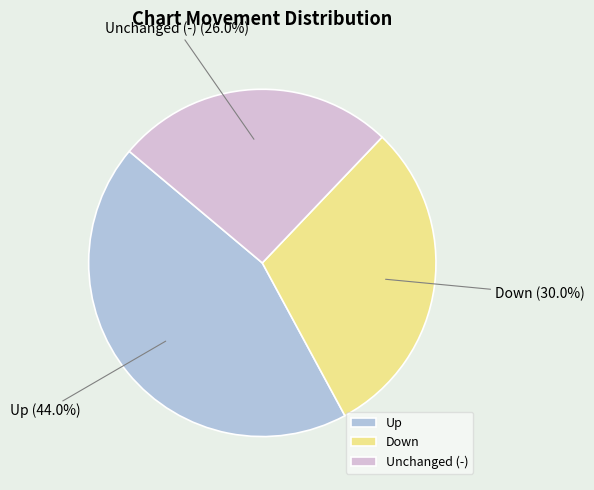

Which category has the biggest portion of the pie?

Up